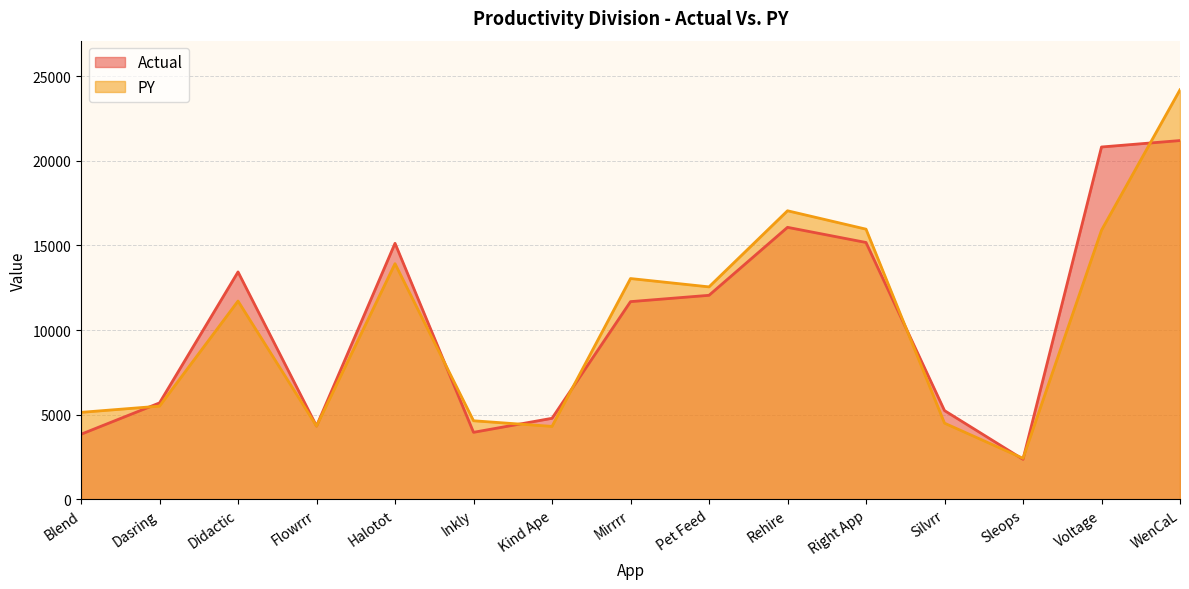

What is the greatest value displayed?

24200